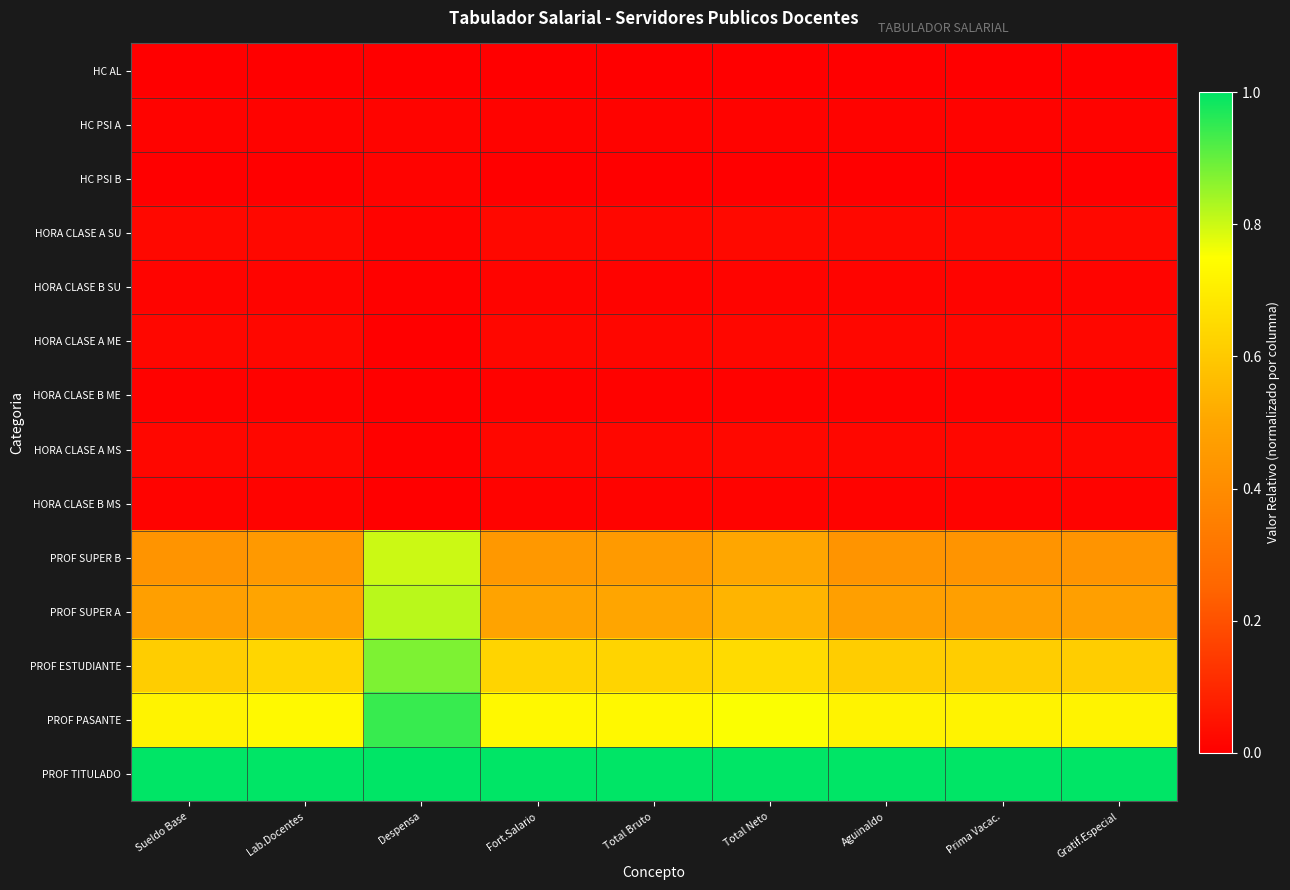

Rank the series at Sueldo Base from highest to lowest value.

PROF TITULADO, PROF PASANTE, PROF ESTUDIANTE, PROF SUPER A, PROF SUPER B, HORA CLASE A SU, HORA CLASE A MS, HORA CLASE A ME, HORA CLASE B SU, HC PSI A, HORA CLASE B MS, HORA CLASE B ME, HC PSI B, HC AL